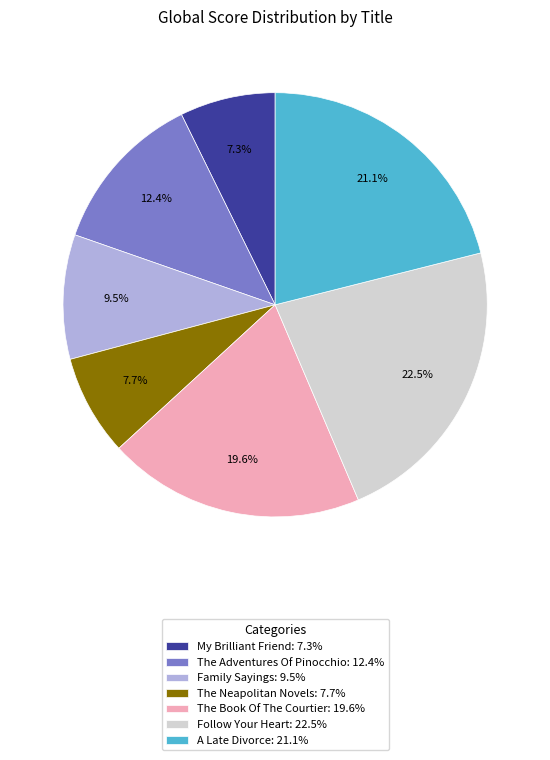

What percentage do Family Sayings: 9.5% and The Neapolitan Novels: 7.7% together represent?

17.2%